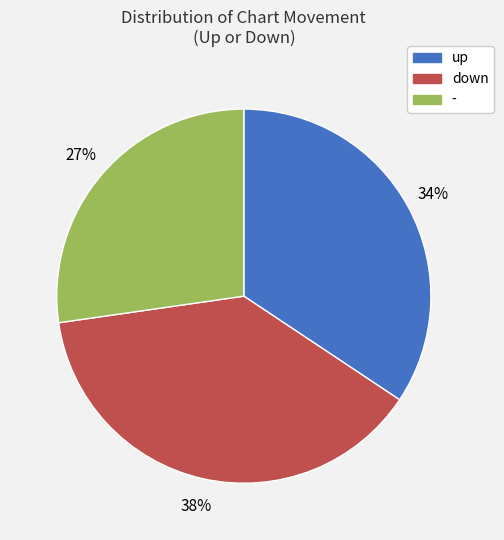

What is the ratio of the value at - to the value at up?

0.8